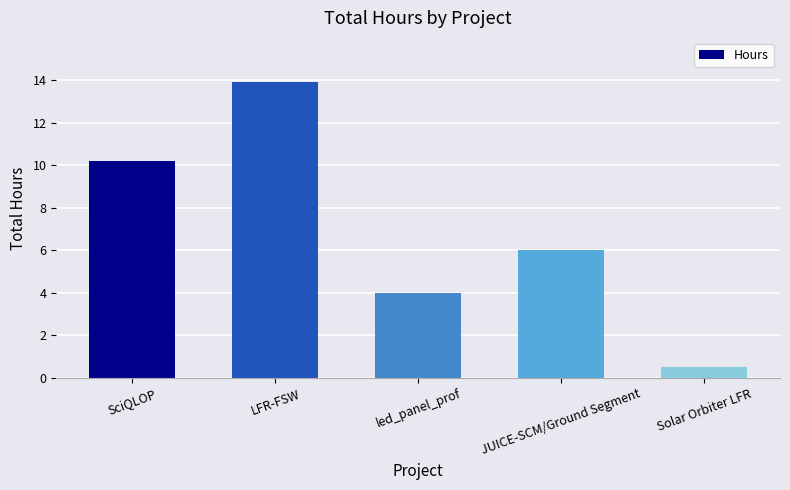

Is it true that the value at SciQLOP is 18.2?

False